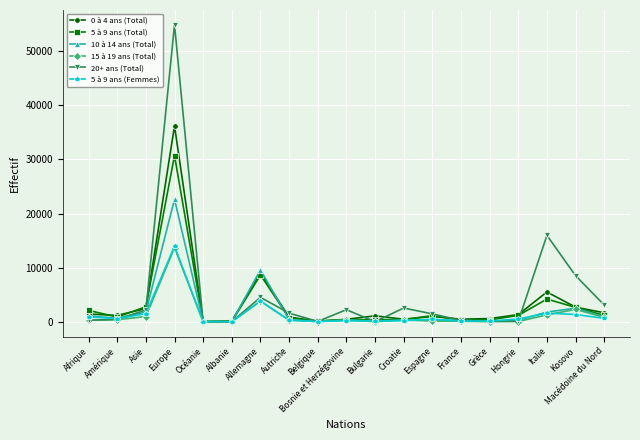

Which series has the largest range (max minus min)?

20+ ans (Total)